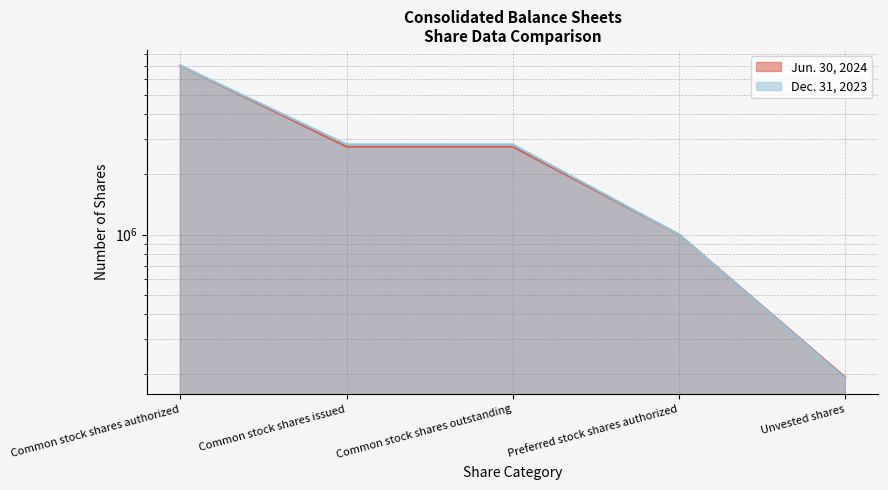

The Jun. 30, 2024 series shows 1000000 at Preferred stock shares authorized. True or false?

True